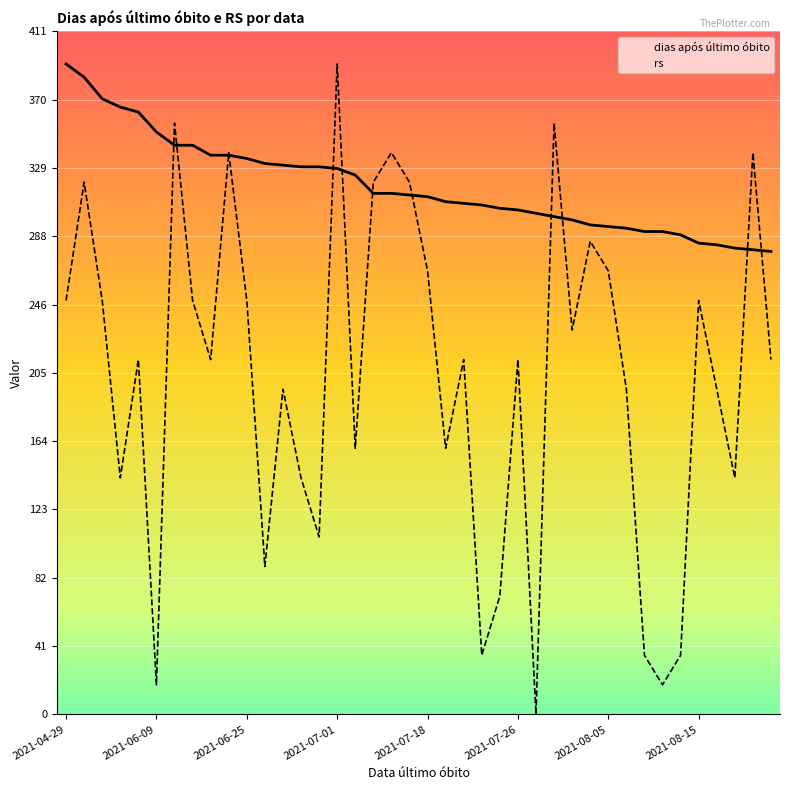

Rank the series by their maximum value, from lowest to highest.

rs, dias após último óbito